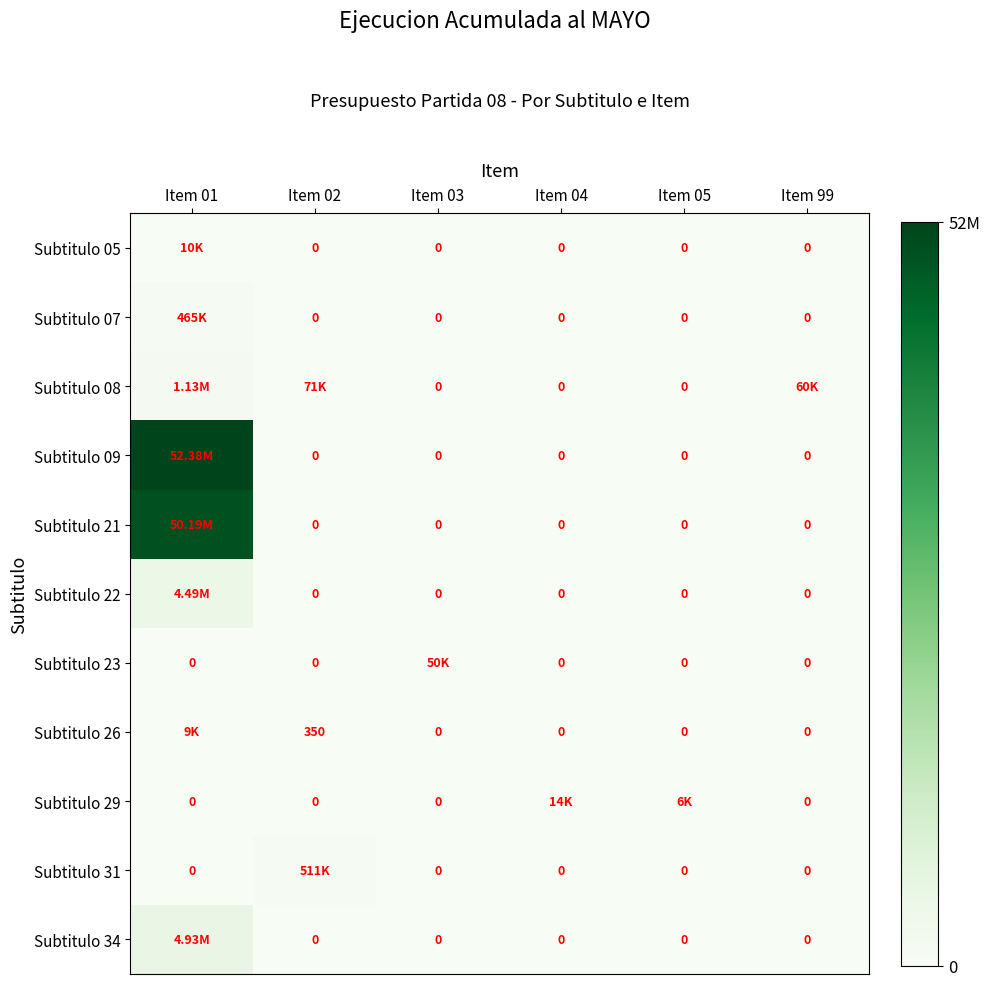

Where is Subtitulo 08 nearest to the value 566086?

Item 02